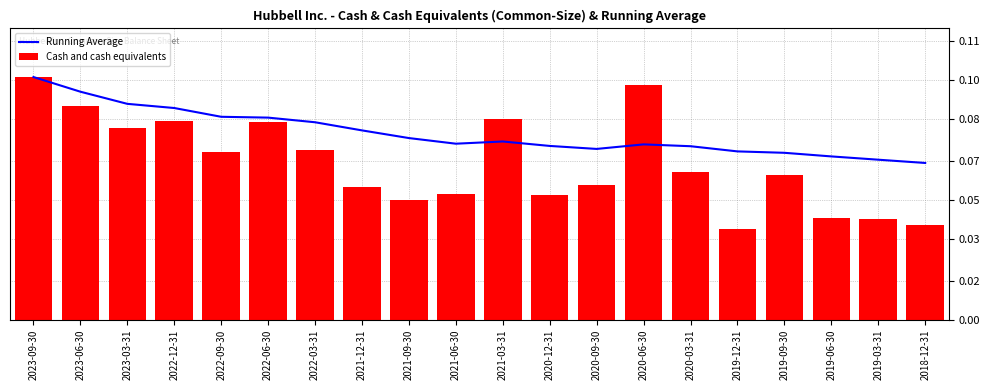

Are the bars horizontal?

No